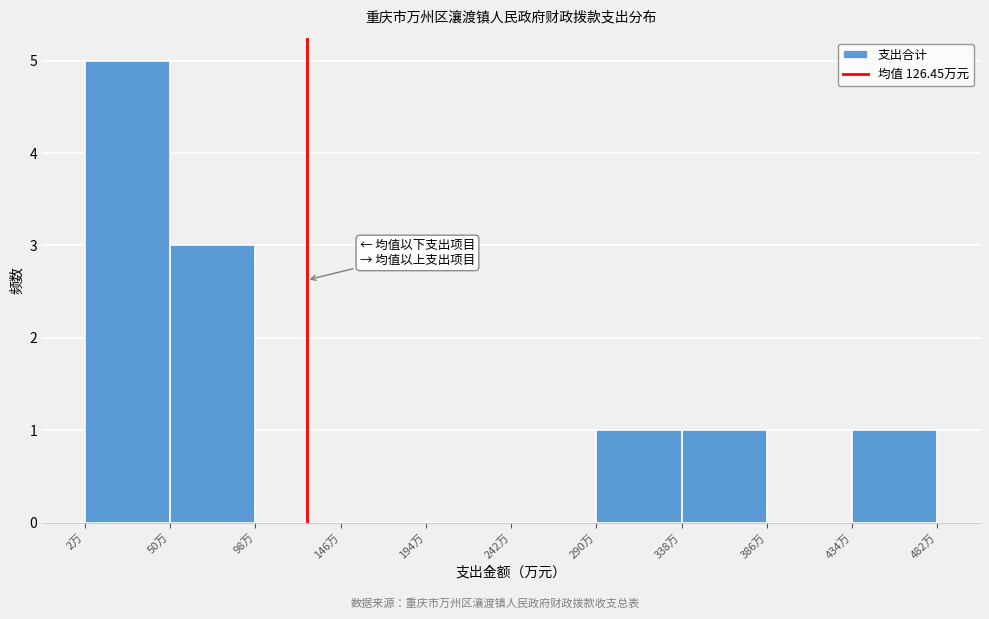

Reading left to right, list every bar in this chart as the range it spans on the x-axis followed by its height. Neither the bar edges nor the heights are printed on the chart, so give them approximately, as read against the axes.

0 to 50: 5
50 to 100: 3
100 to 145: 0
145 to 195: 0
195 to 240: 0
240 to 290: 0
290 to 340: 1
340 to 385: 1
385 to 435: 0
435 to 480: 1